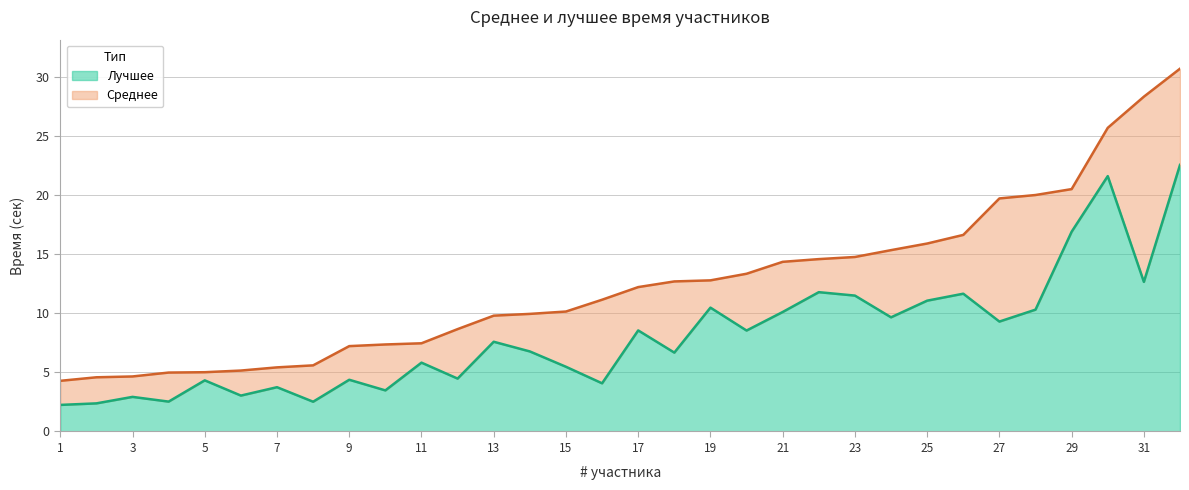

Rank the series by their maximum value, from highest to lowest.

Среднее, Лучшее